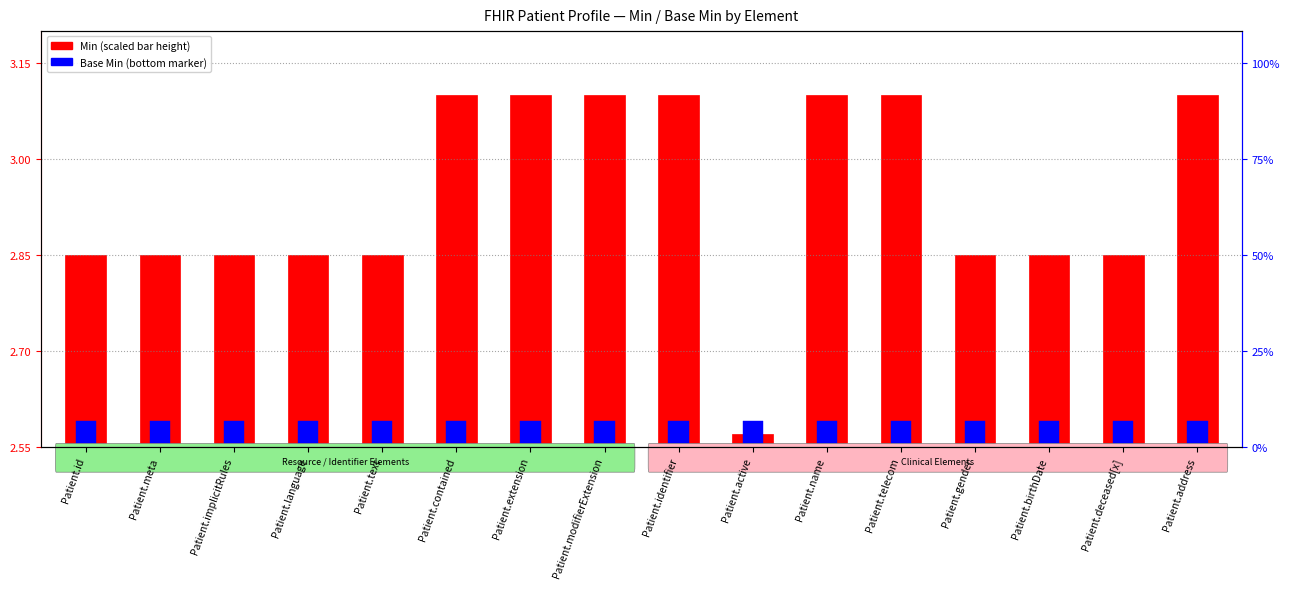

What value does the Min (scaled) series have at Patient.telecom?

0.6